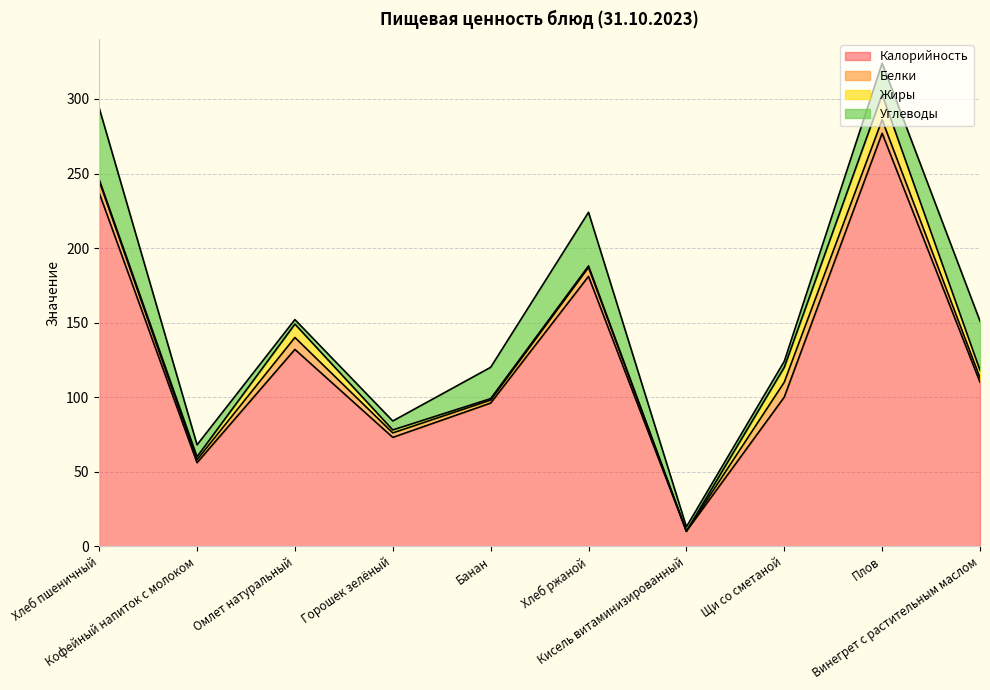

Reading left to right, extract all data points from this chart.

Калорийность: Хлеб пшеничный=237	Кофейный напиток с молоком=56	Омлет натуральный=132	Горошек зелёный=73	Банан=96	Хлеб ржаной=181	Кисель витаминизированный=10	Щи со сметаной=100	Плов=277	Винегрет с растительным маслом=110
Белки: Хлеб пшеничный=8	Кофейный напиток с молоком=2	Омлет натуральный=8	Горошек зелёный=3	Банан=2	Хлеб ржаной=6	Кисель витаминизированный=0	Щи со сметаной=10	Плов=9	Винегрет с растительным маслом=3
Жиры: Хлеб пшеничный=1	Кофейный напиток с молоком=2	Омлет натуральный=9	Горошек зелёный=2	Банан=1	Хлеб ржаной=1	Кисель витаминизированный=0	Щи со сметаной=10	Плов=17	Винегрет с растительным маслом=5
Углеводы: Хлеб пшеничный=48	Кофейный напиток с молоком=8	Омлет натуральный=3	Горошек зелёный=6	Банан=21	Хлеб ржаной=36	Кисель витаминизированный=3	Щи со сметаной=4	Плов=21	Винегрет с растительным маслом=33